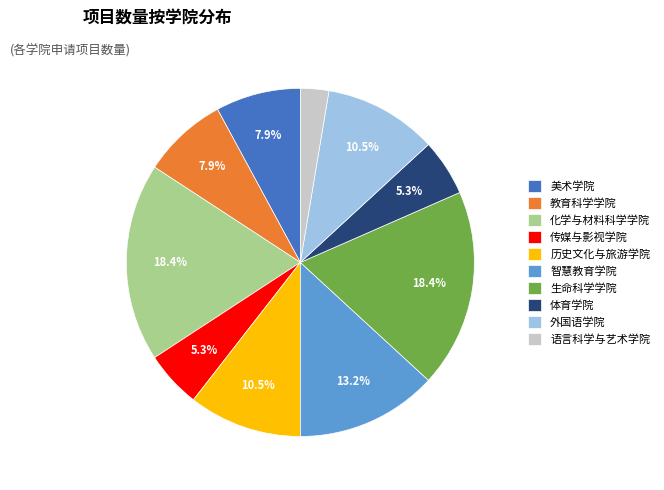

To the nearest percent, what is the average slice percentage?

10%